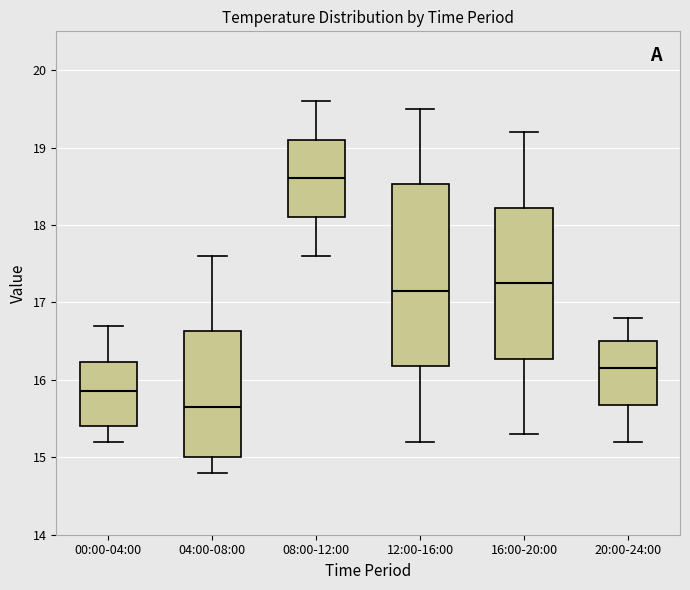

Comparing the boxes themselves (not the whiskers), which one is the tallest?

12:00-16:00